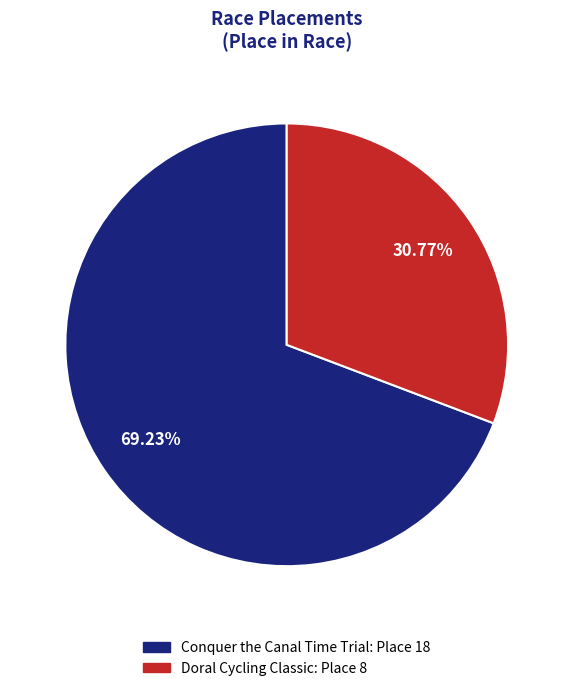

Which category has the biggest portion of the pie?

Conquer the Canal Time Trial